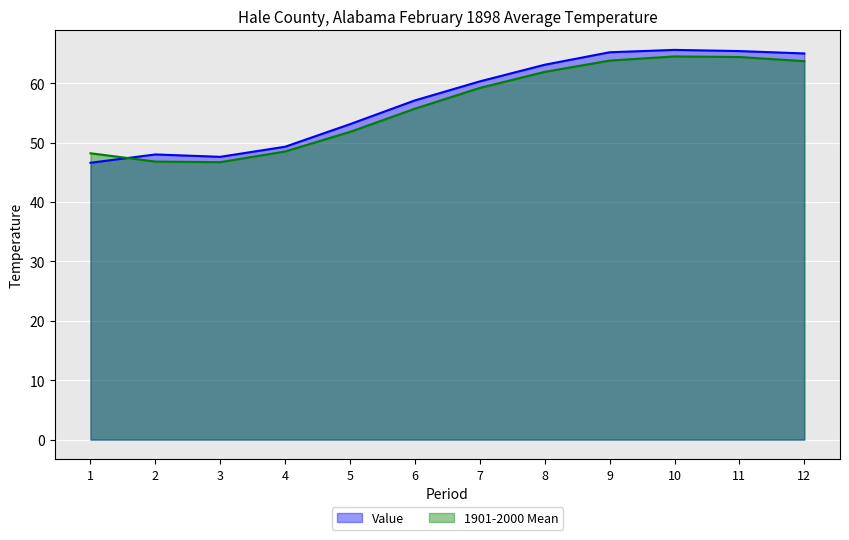

Which series has the widest spread of values?

Value